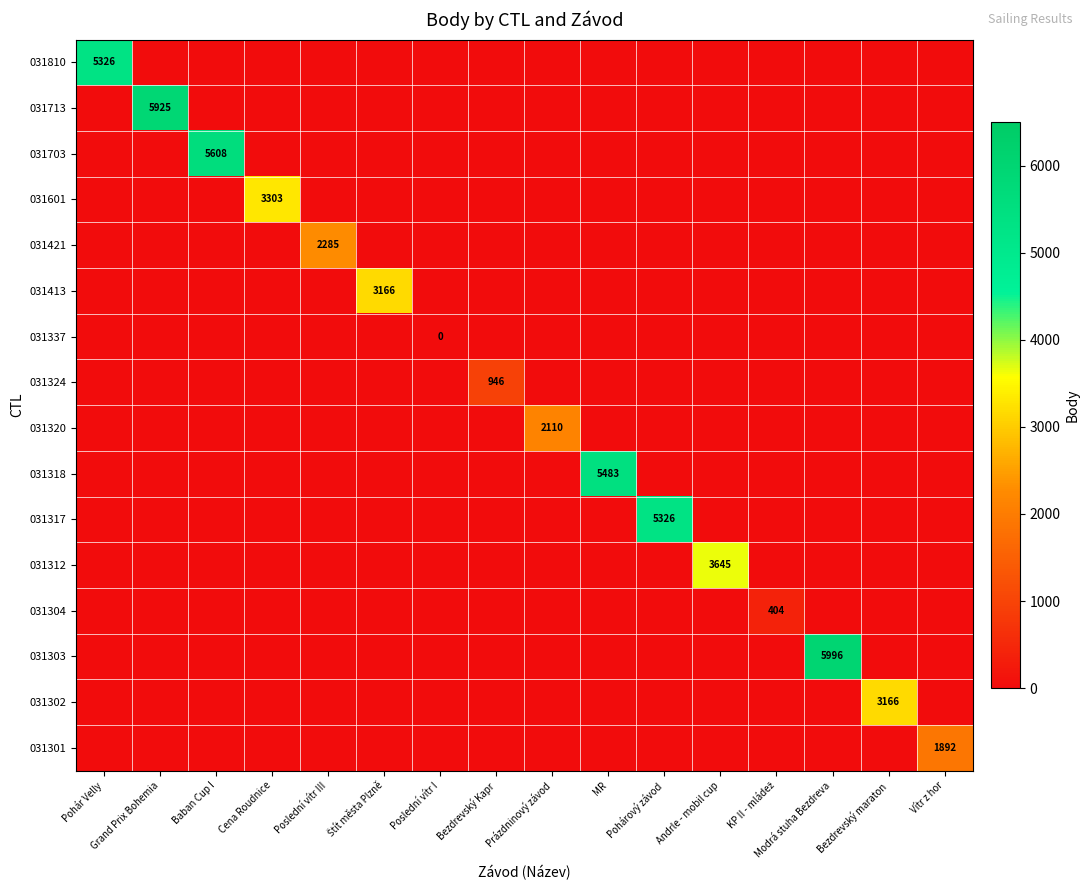

At which category is the sum across all series the highest?

Modrá stuha Bezdreva